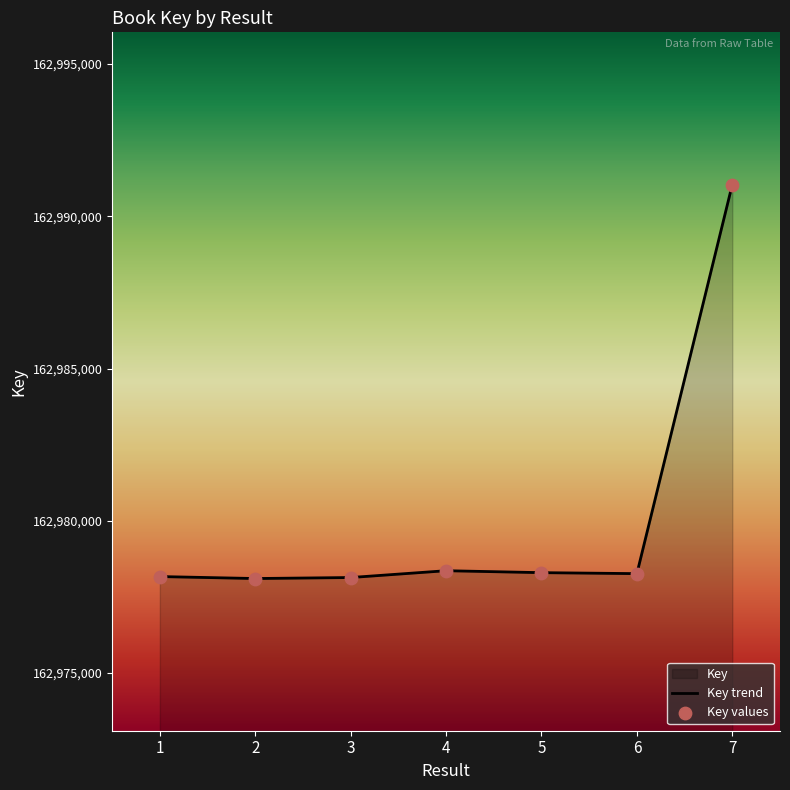

What is the ratio of the value at 3 to the value at 6?

1.0